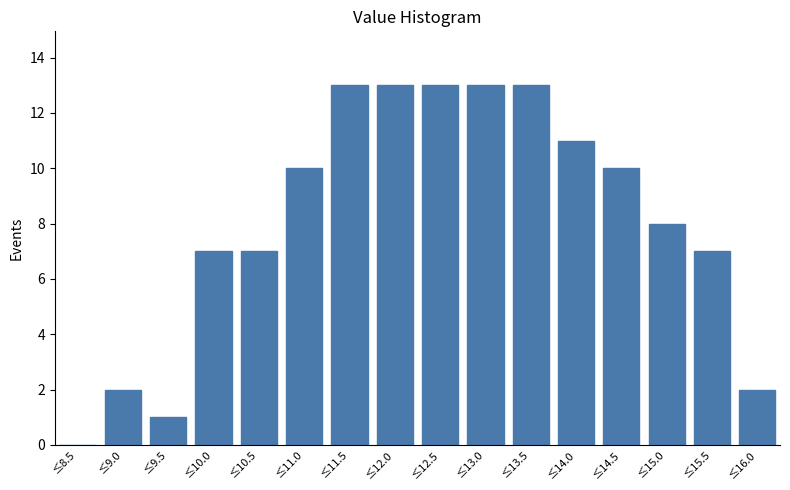

Reading right to left, what are all the values shown in this chart?

≤16.0=2	≤15.5=7	≤15.0=8	≤14.5=10	≤14.0=11	≤13.5=13	≤13.0=13	≤12.5=13	≤12.0=13	≤11.5=13	≤11.0=10	≤10.5=7	≤10.0=7	≤9.5=1	≤9.0=2	≤8.5=0